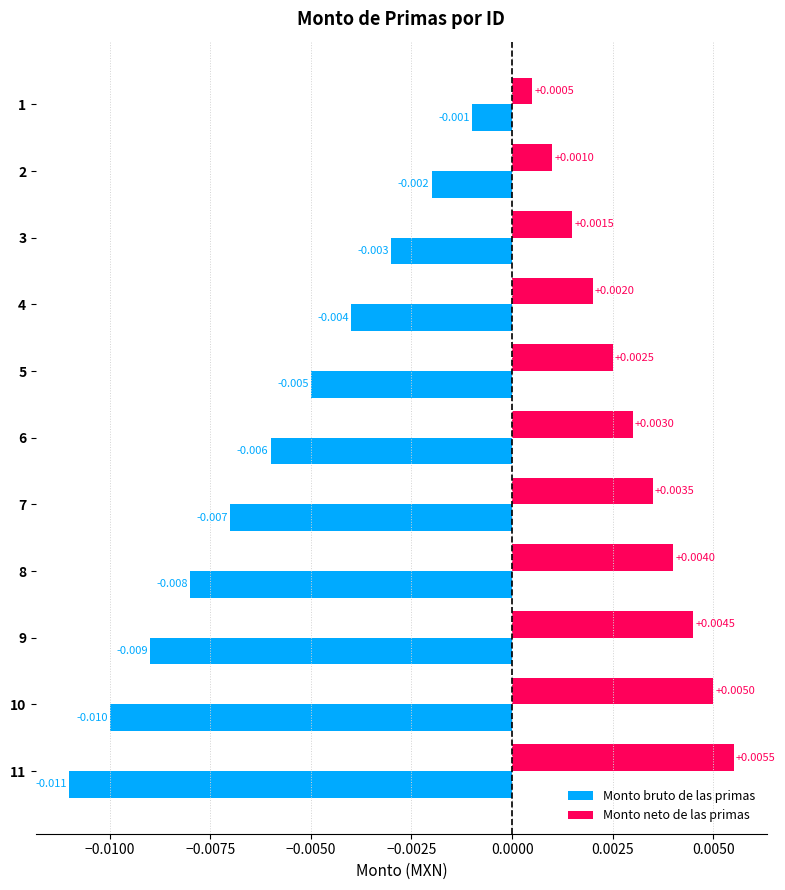

List the series in order of their peak value, lowest first.

Monto bruto de las primas, Monto neto de las primas